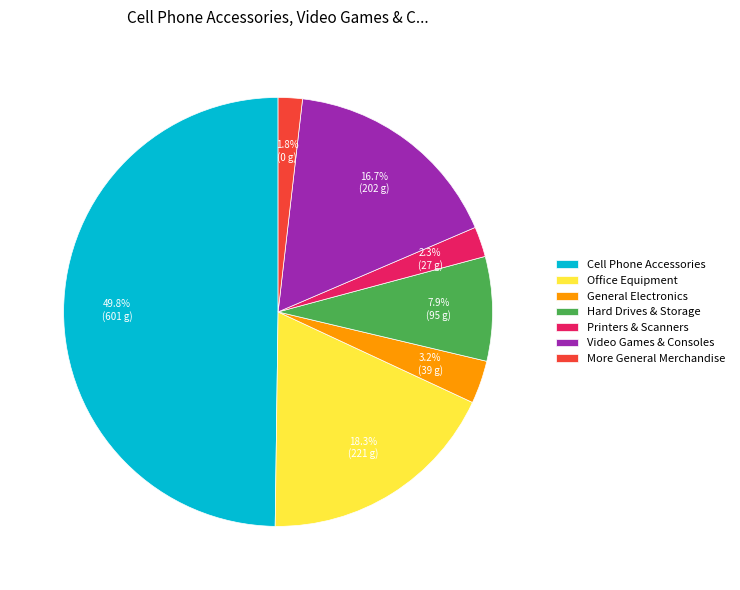

To the nearest percent, what is the difference between the General Electronics and Office Equipment slice percentages?

15%